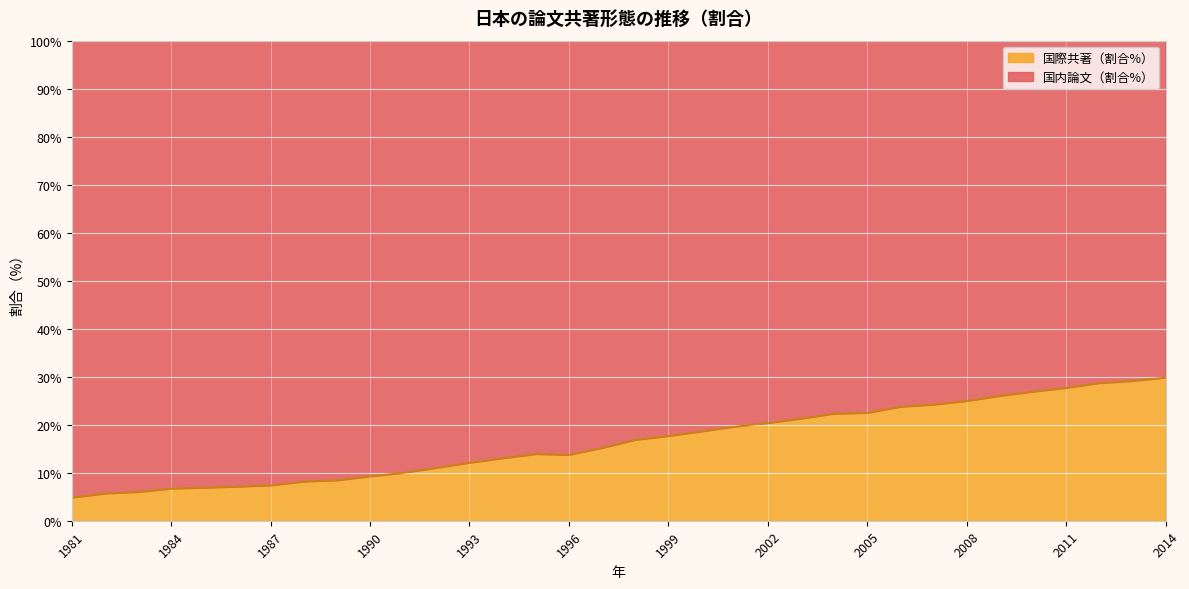

Reading right to left, what are all the values shown in this chart?

29.8	29.1	28.7	27.7	26.9	26.0	25.0	24.2	23.8	22.5	22.3	21.3	20.4	19.6	18.6	17.7	16.9	15.2	13.7	13.9	13.0	12.1	11.0	10.0	9.3	8.4	8.2	7.4	7.1	6.9	6.7	6.0	5.7	4.8